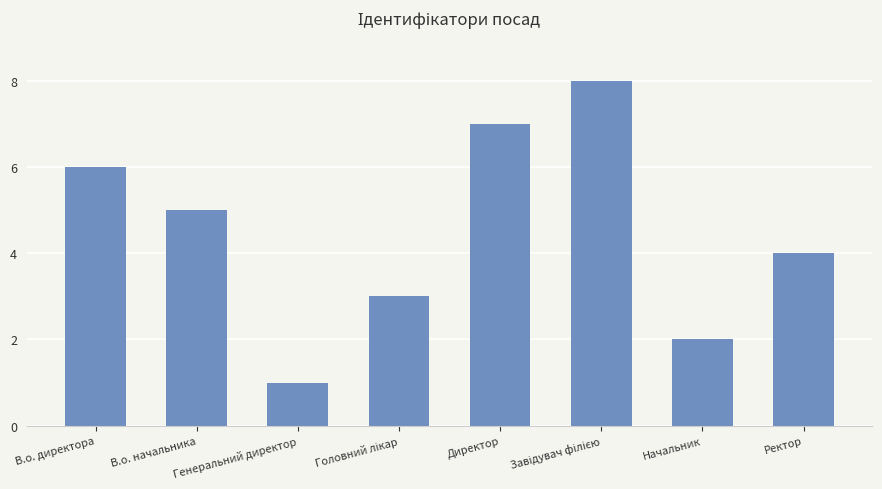

Count the number of data series in this chart.

1